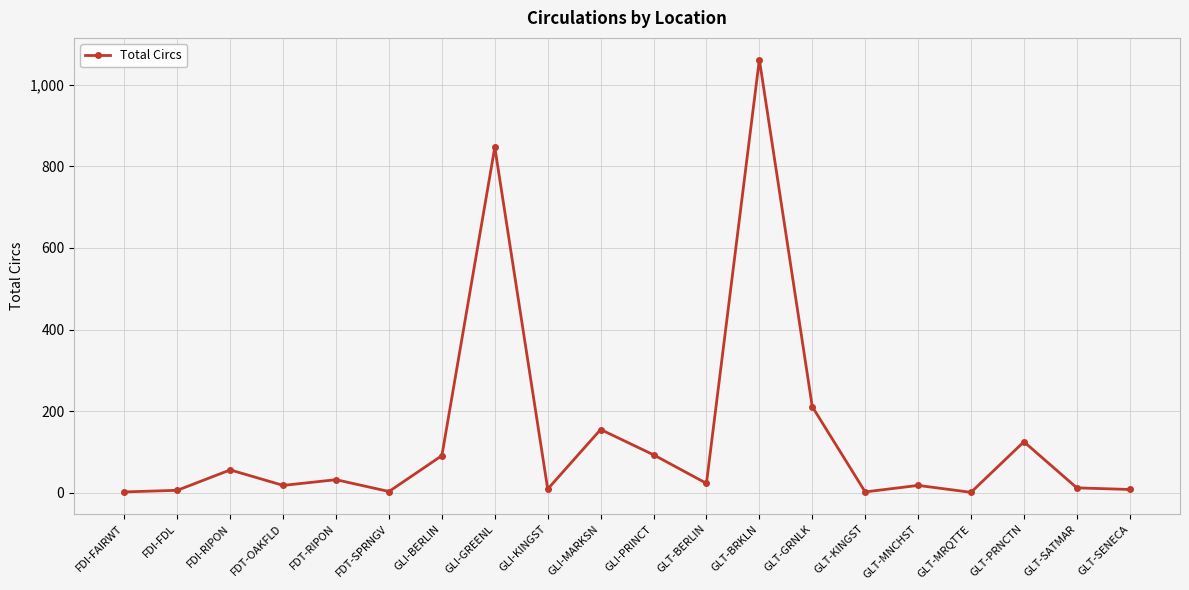

What is the difference between the values at GLI-GREENL and GLT-MNCHST?

829